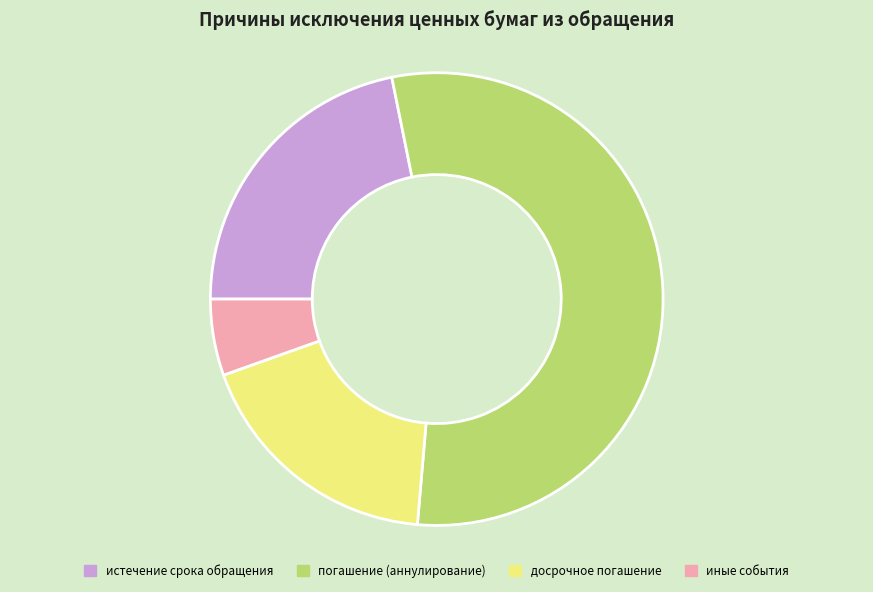

Does иные события represent more than half of the total?

No